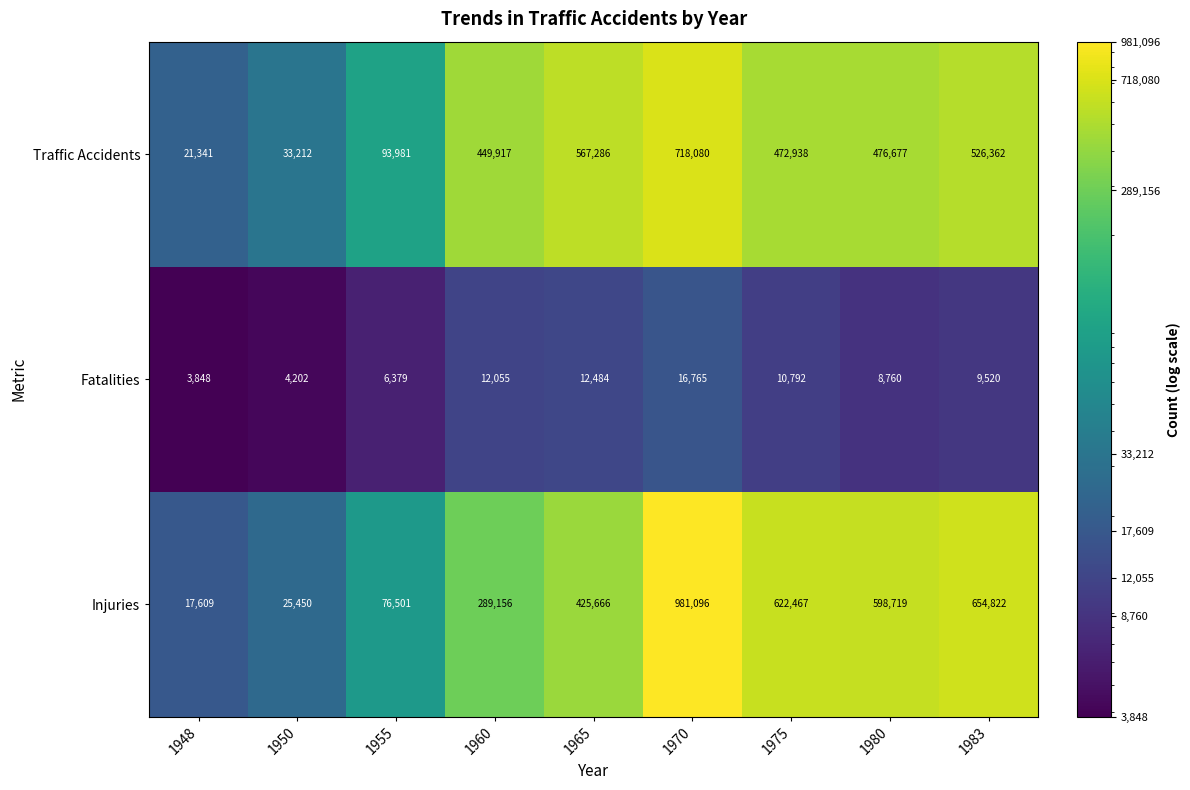

Reading right to left, transcribe all the data shown in this chart.

Traffic Accidents: 1983=526362	1980=476677	1975=472938	1970=718080	1965=567286	1960=449917	1955=93981	1950=33212	1948=21341
Fatalities: 1983=9520	1980=8760	1975=10792	1970=16765	1965=12484	1960=12055	1955=6379	1950=4202	1948=3848
Injuries: 1983=654822	1980=598719	1975=622467	1970=981096	1965=425666	1960=289156	1955=76501	1950=25450	1948=17609